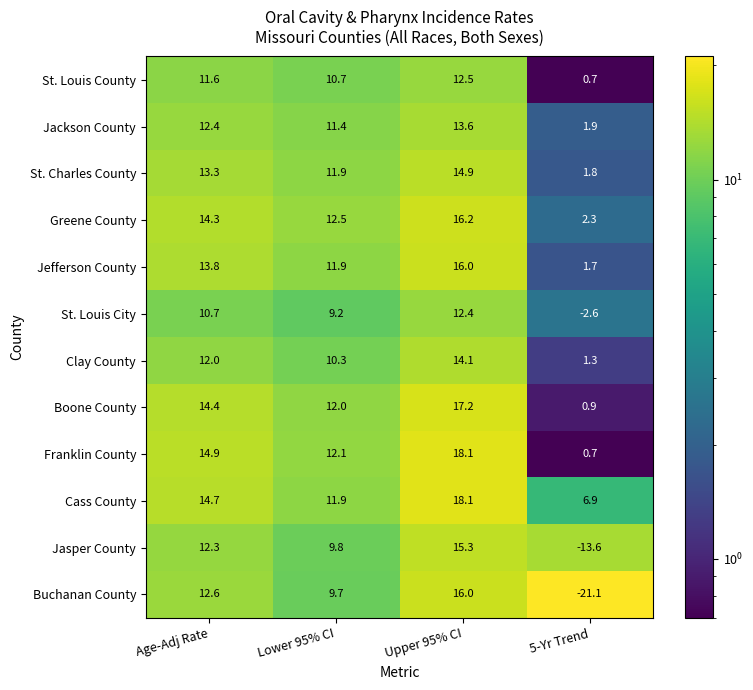

Which series has the largest range (max minus min)?

Buchanan County